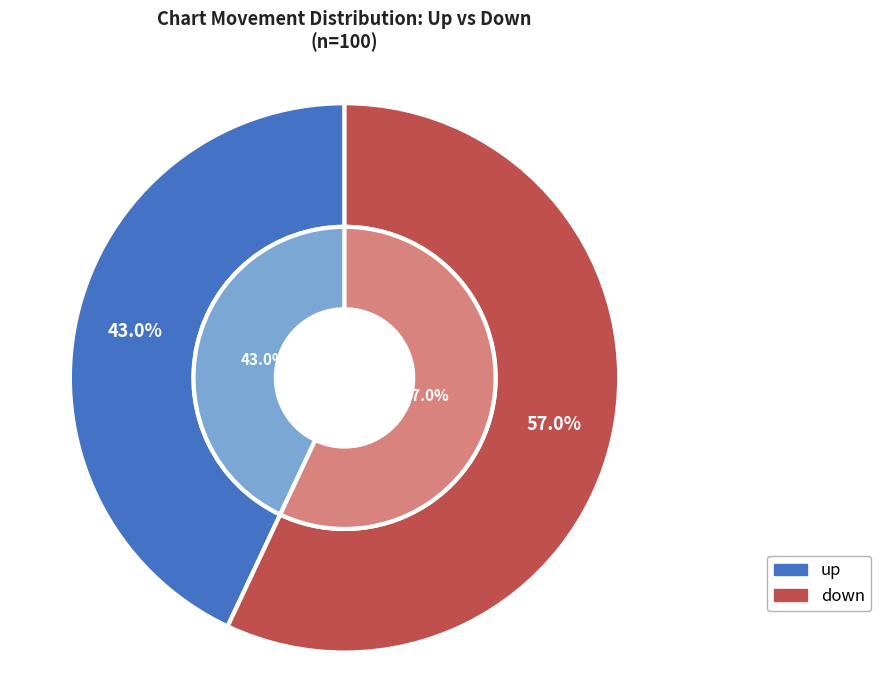

Is the sum of up and down greater than half?

Yes